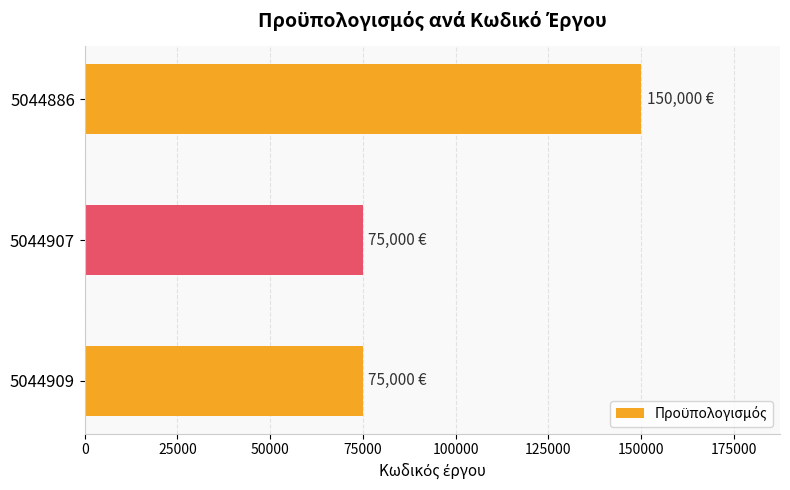

What is the ratio of the value at 5044907 to the value at 5044909?

1.0